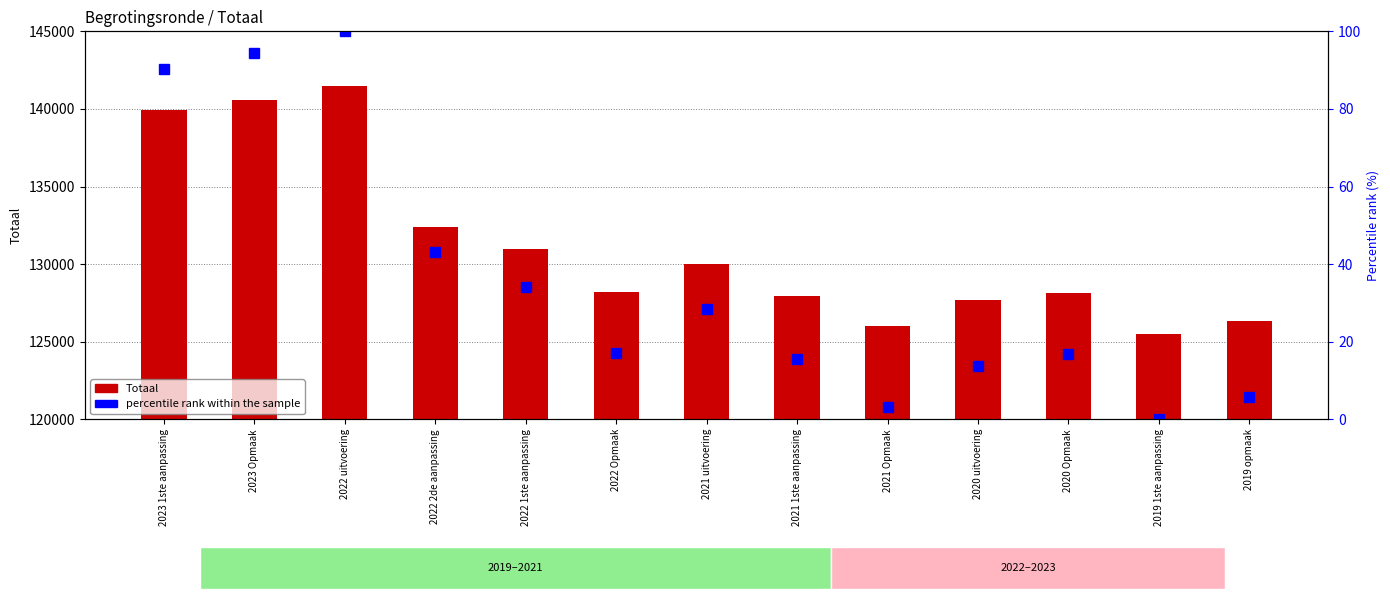

True or false: Totaal (left axis) has a value of 221756.9 at 2020 uitvoering.

False